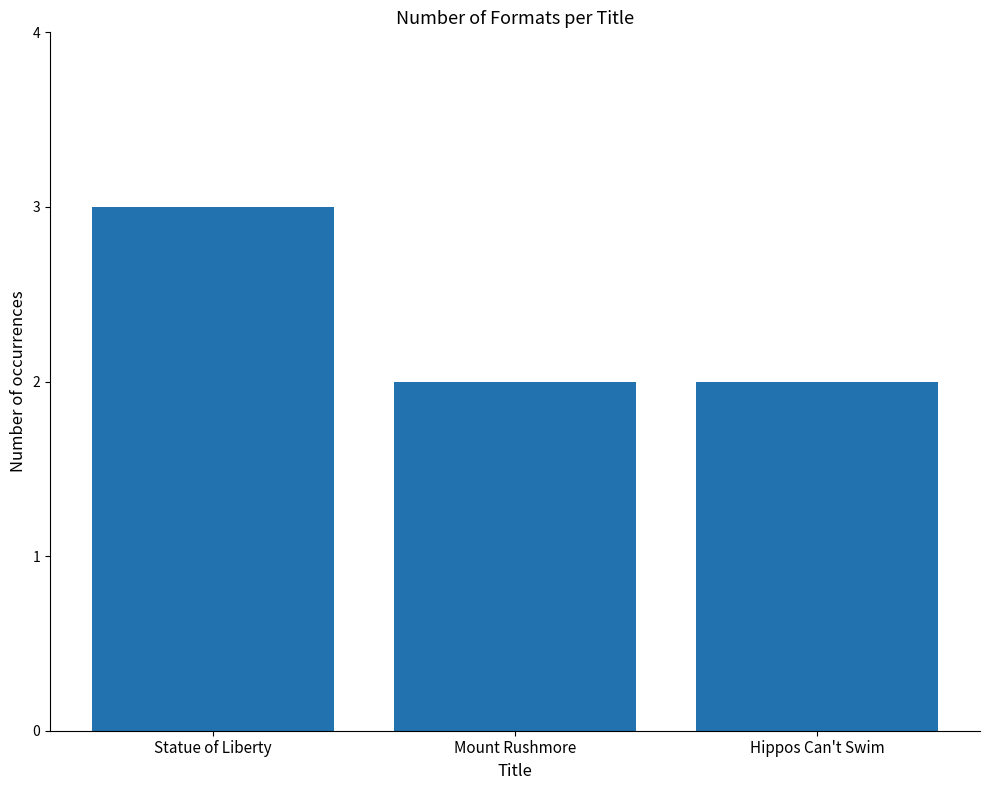

What is the difference between the values at Statue of Liberty and Mount Rushmore?

1